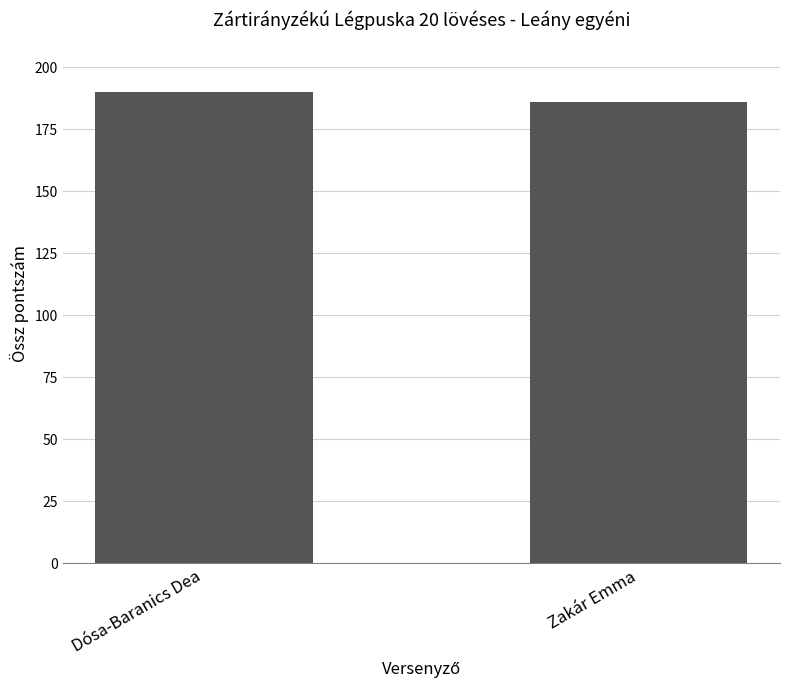

What is the sum of the values at Dósa-Baranics Dea and Zakár Emma?

376